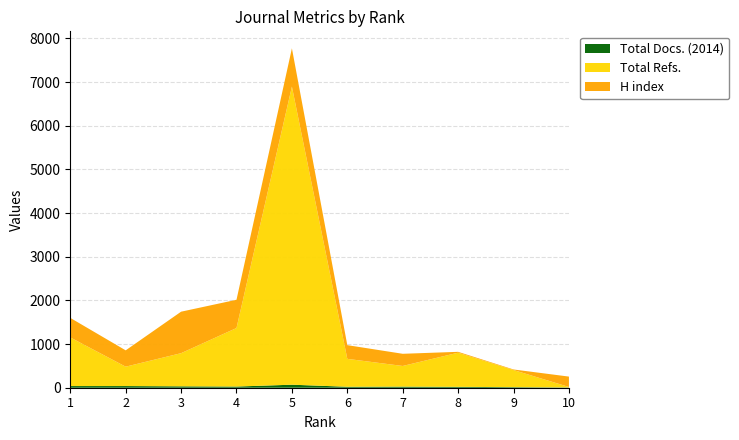

Reading right to left, transcribe all the data shown in this chart.

Total Docs. (2014): 10=6	9=13	8=20	7=25	6=22	5=69	4=27	3=32	2=38	1=38
Total Refs.: 10=11	9=392	8=782	7=473	6=639	5=6826	4=1340	3=759	2=444	1=1113
H index: 10=238	9=13	8=20	7=279	6=314	5=877	4=647	3=950	2=374	1=448